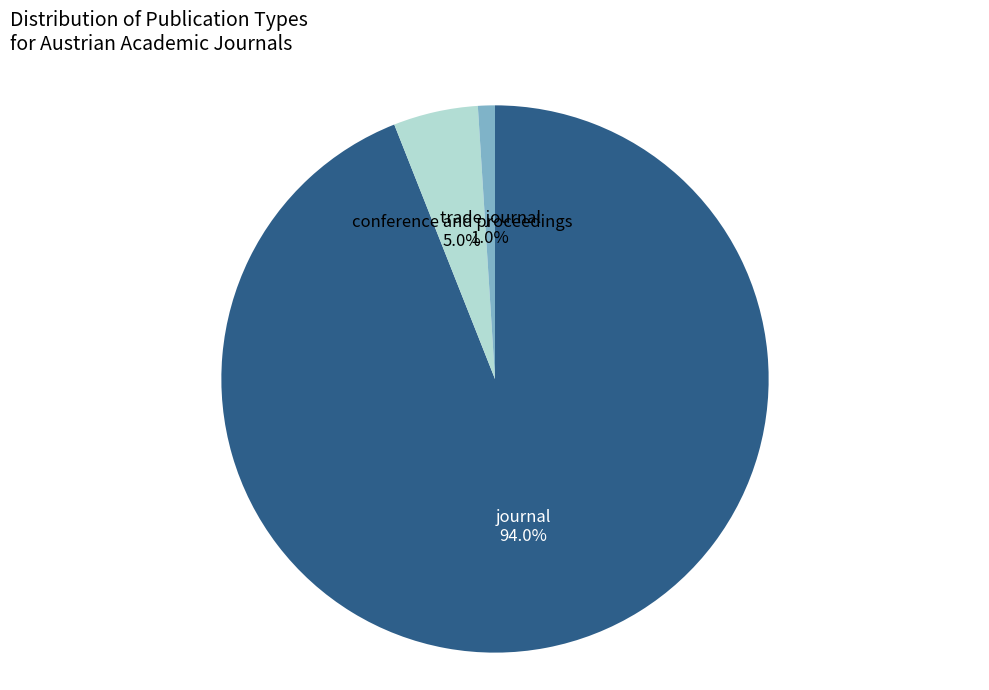

What is the majority slice?

journal